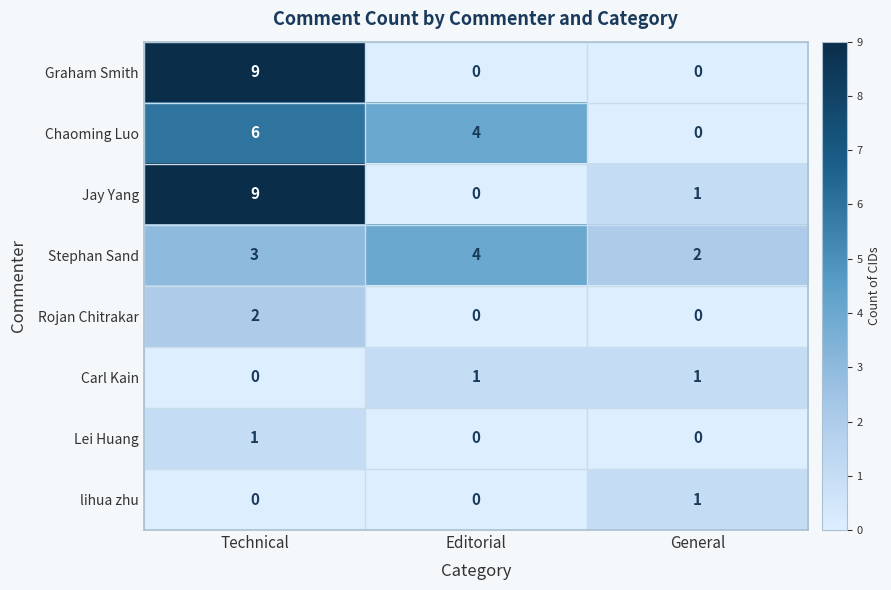

Which series changed the most between Editorial and General?

Chaoming Luo